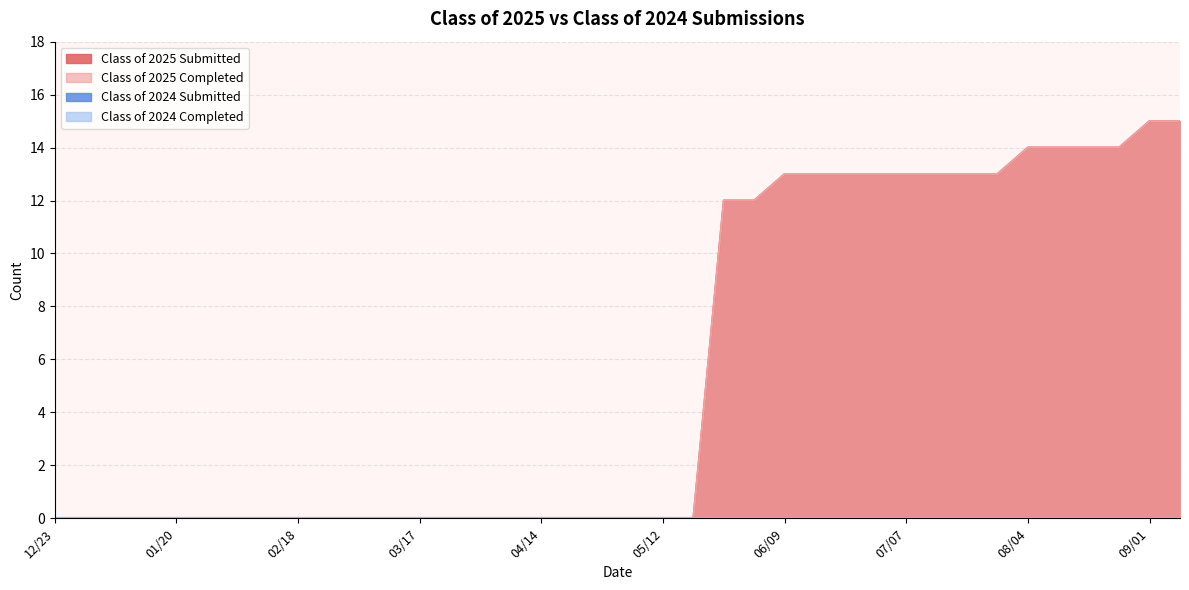

True or false: Class of 2025 Completed and Class of 2024 Completed intersect in this chart.

False